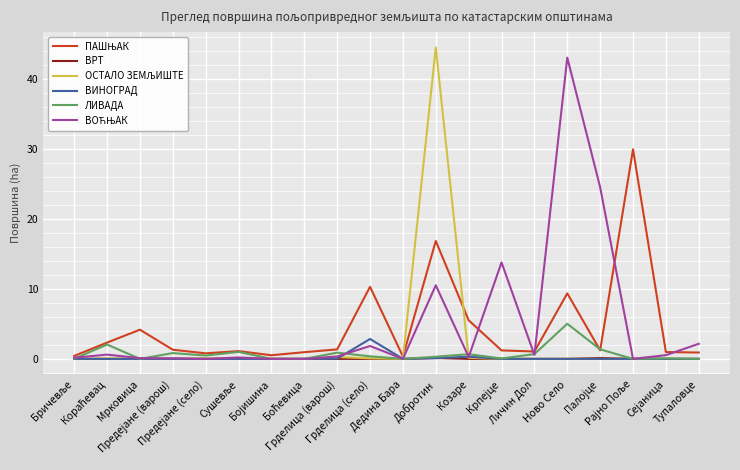

What is the greatest value displayed?

44.6